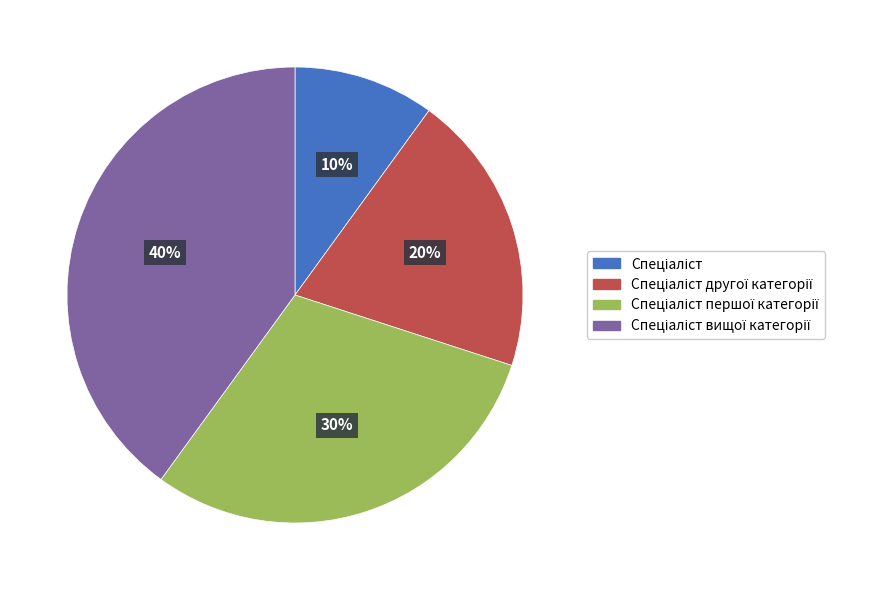

To the nearest percent, what is the average slice percentage?

25%